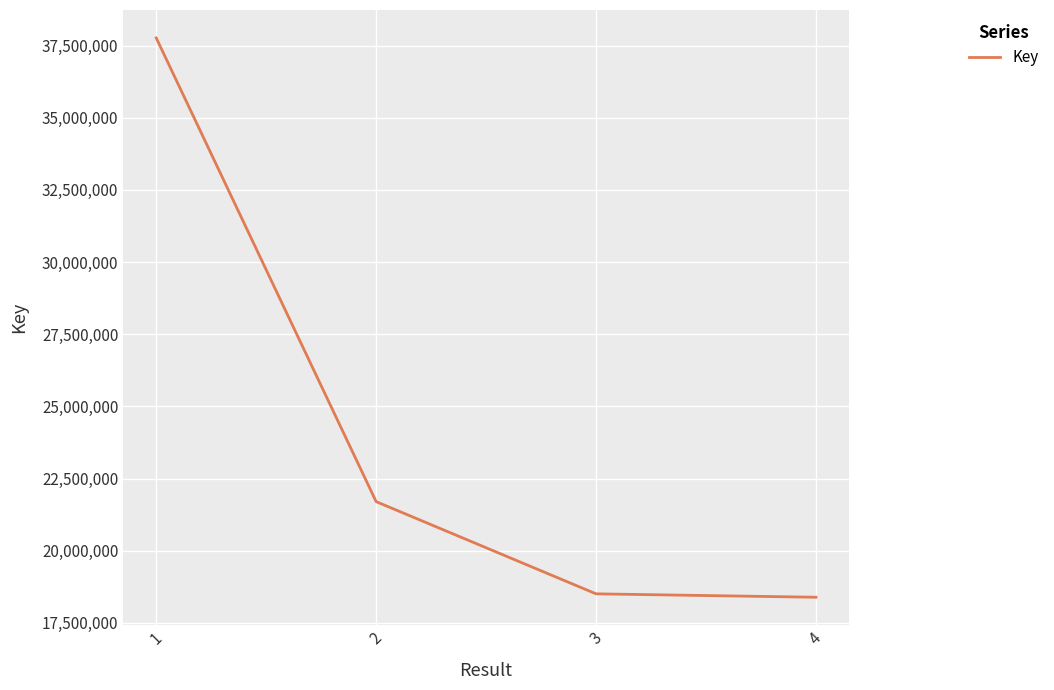

Count the number of categories in the chart.

4